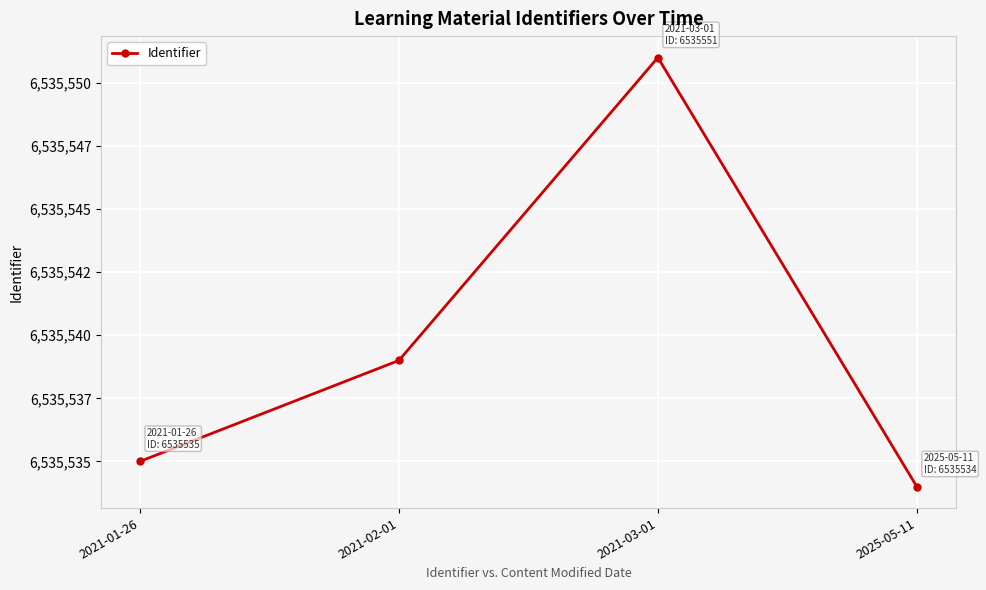

Where does the data first go above 6535539?

2021-03-01